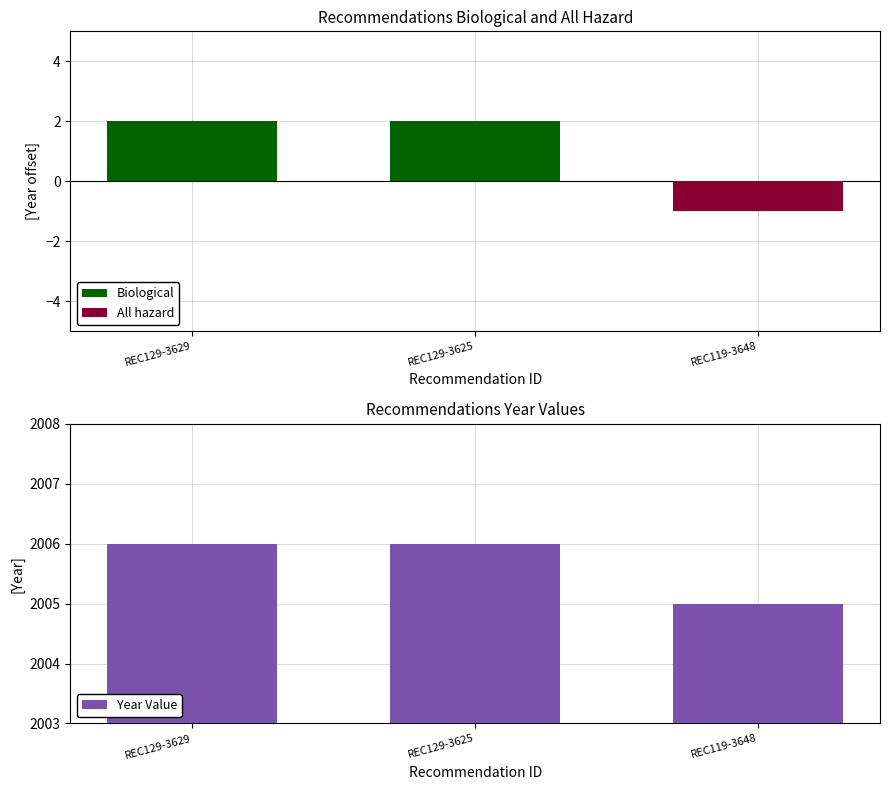

Rank the series at REC129-3629 from highest to lowest value.

Year Value, Biological, All hazard